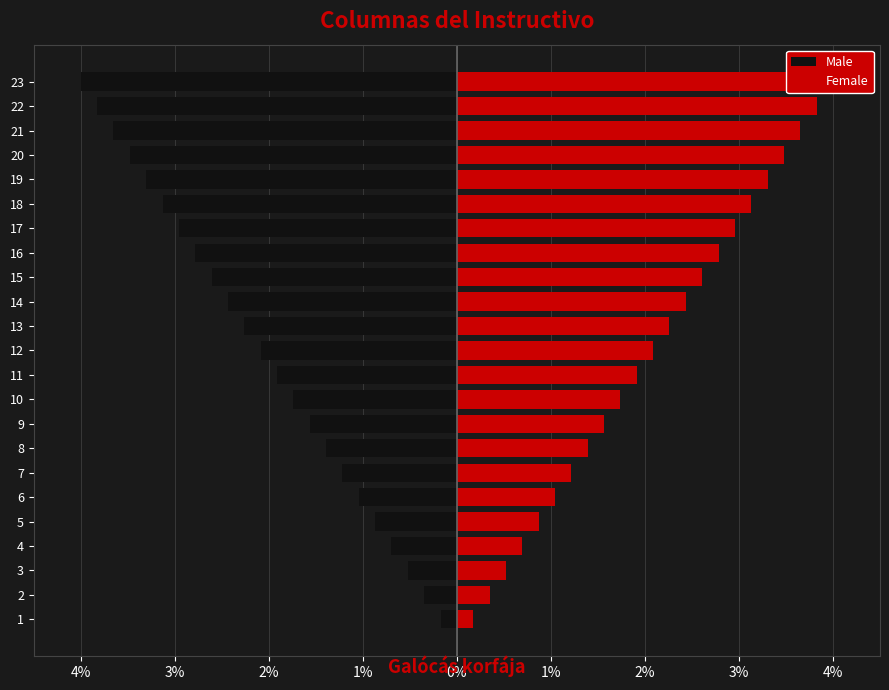

Between 16 and 23, which is larger?

16